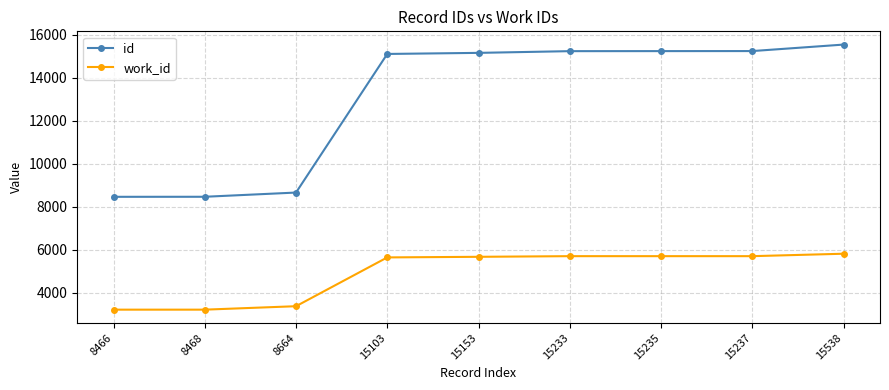

What is the sum of the work_id values at 15153 and 15538?

11501